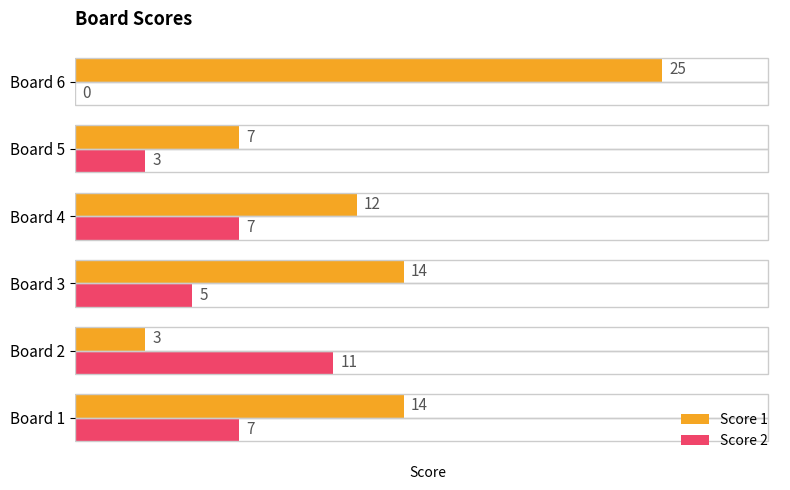

Read the Score 2 value at Board 5, to the nearest 5.

5